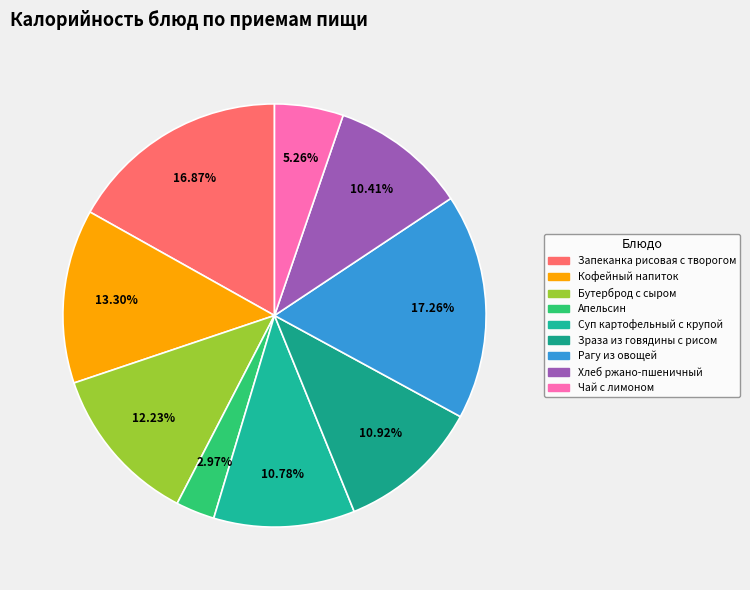

How many slices are in this pie chart?

9